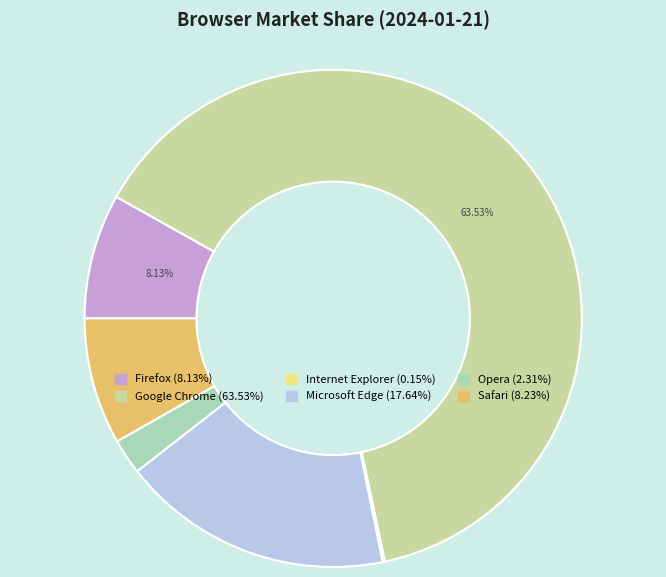

What is the majority slice?

Google Chrome